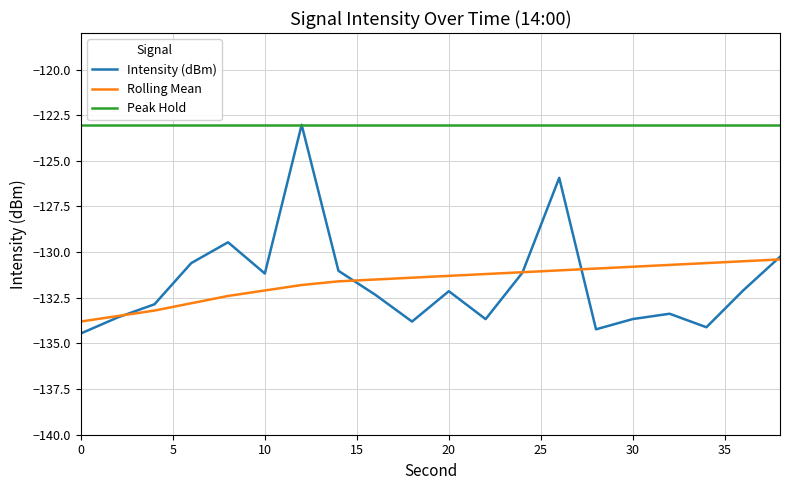

True or false: Rolling Mean and Peak Hold intersect in this chart.

False